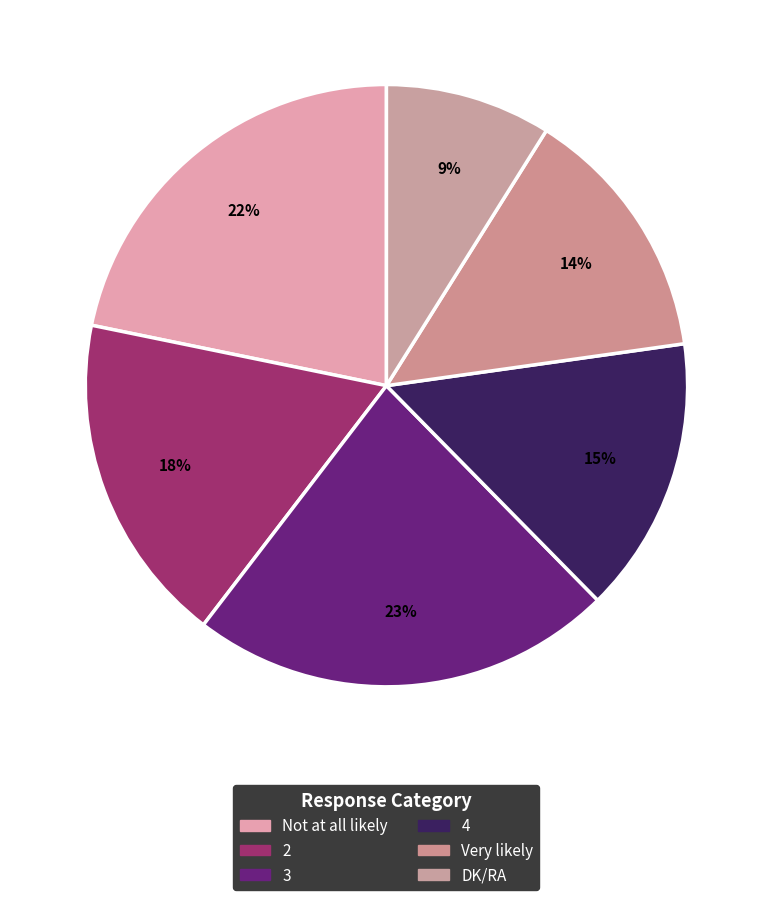

True or false: 3 accounts for 23% of the total.

True